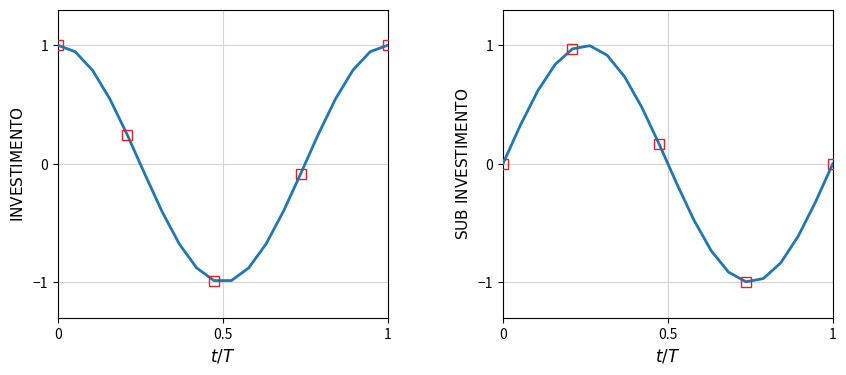

What is the maximum value for INVESTIMENTO?

1.0